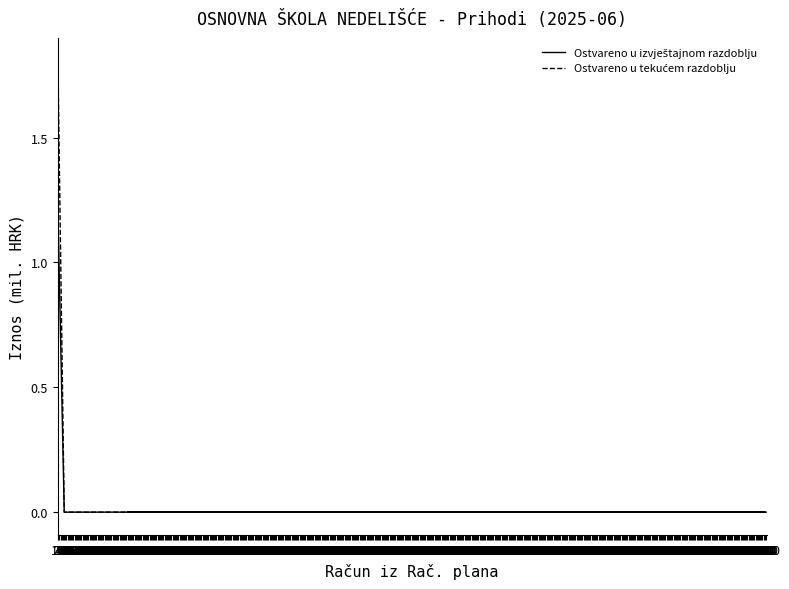

At which label does Ostvareno u tekućem razdoblju reach its minimum?

10